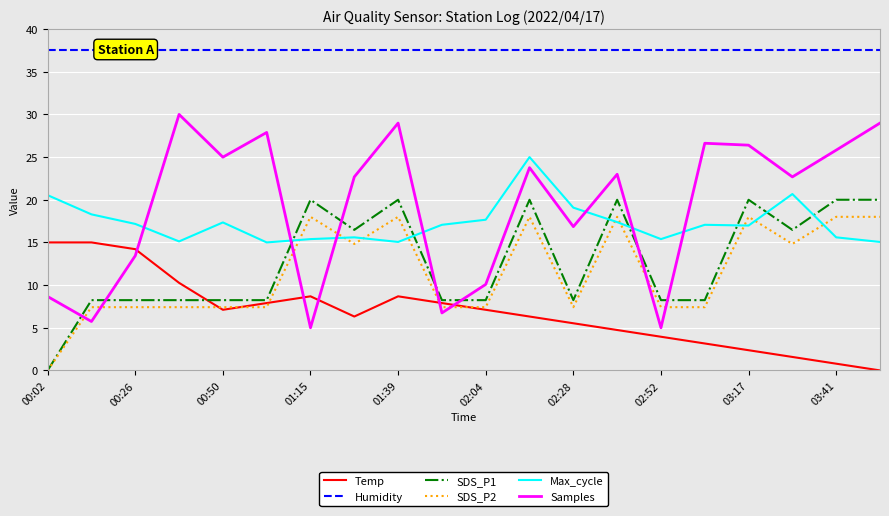

What is the greatest value displayed?

37.5